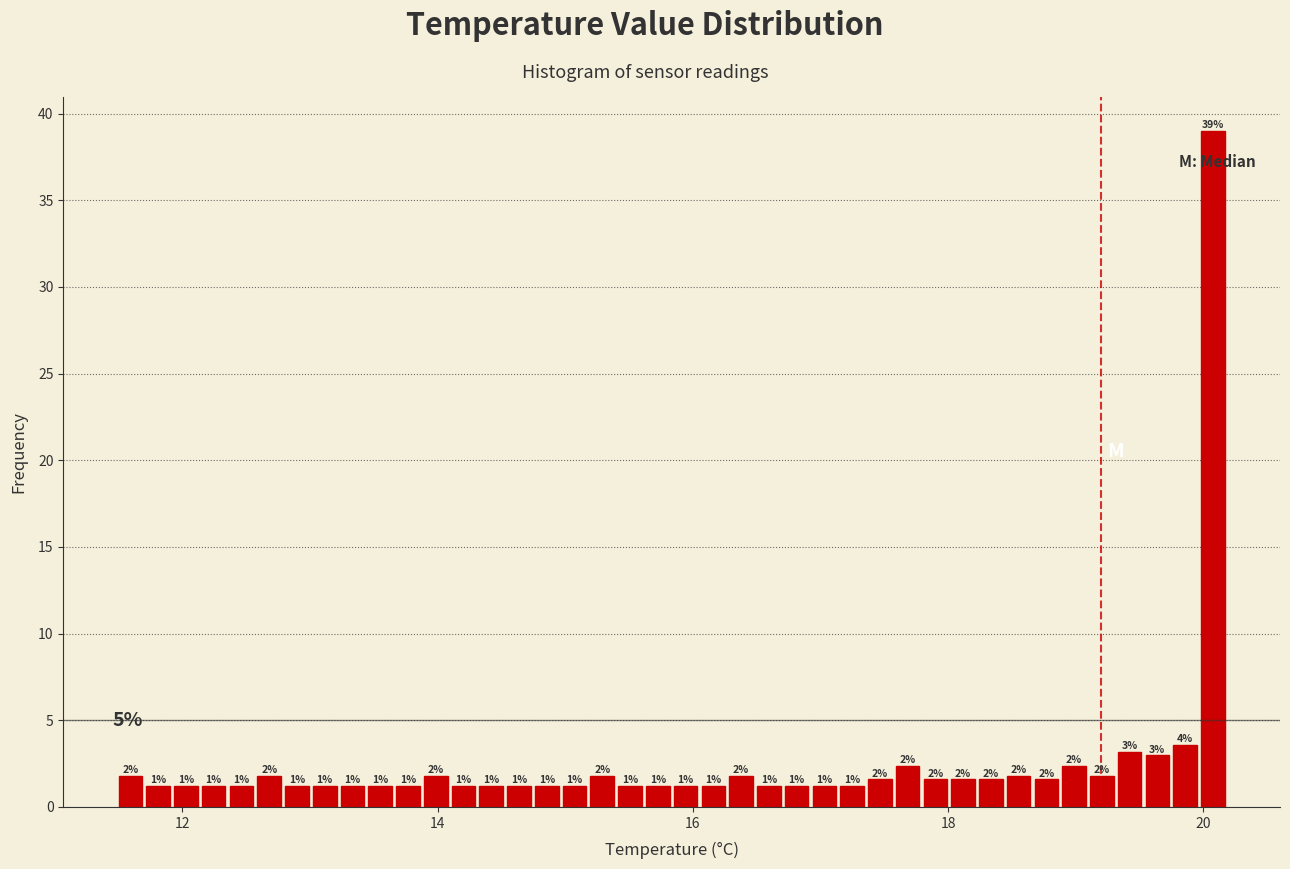

Read against the x-axis, roughly where is the centre of the tallest bar?

20.0